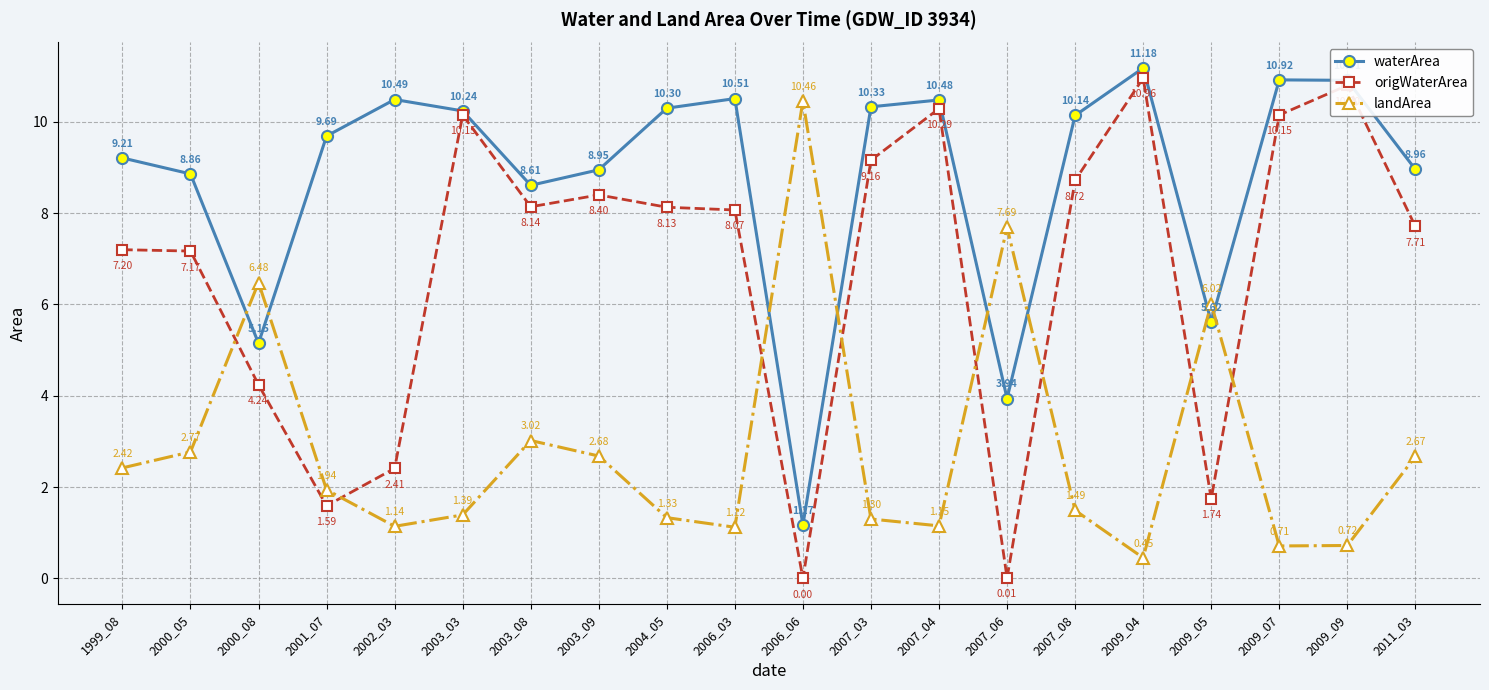

Which category has the lowest value in the landArea series?

2009_04